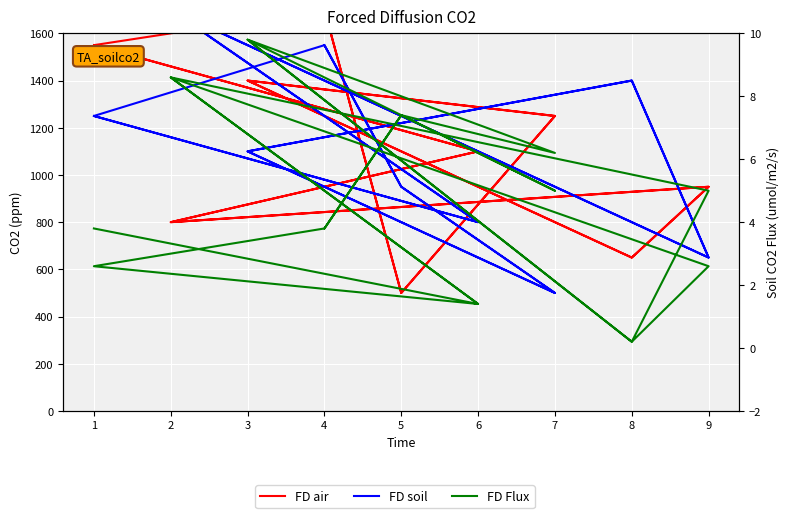

Count the number of categories in the chart.

18